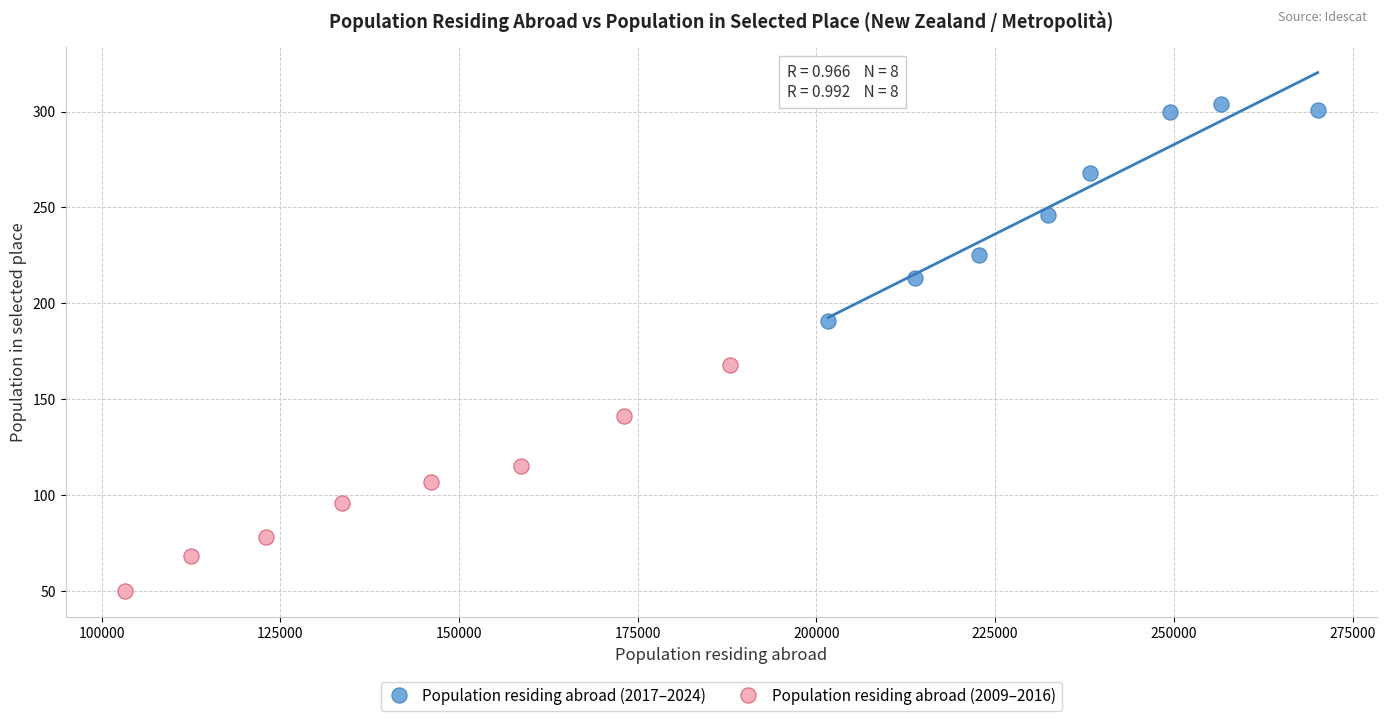

Which series has the widest spread of Y values?

Population residing abroad (2009–2016)